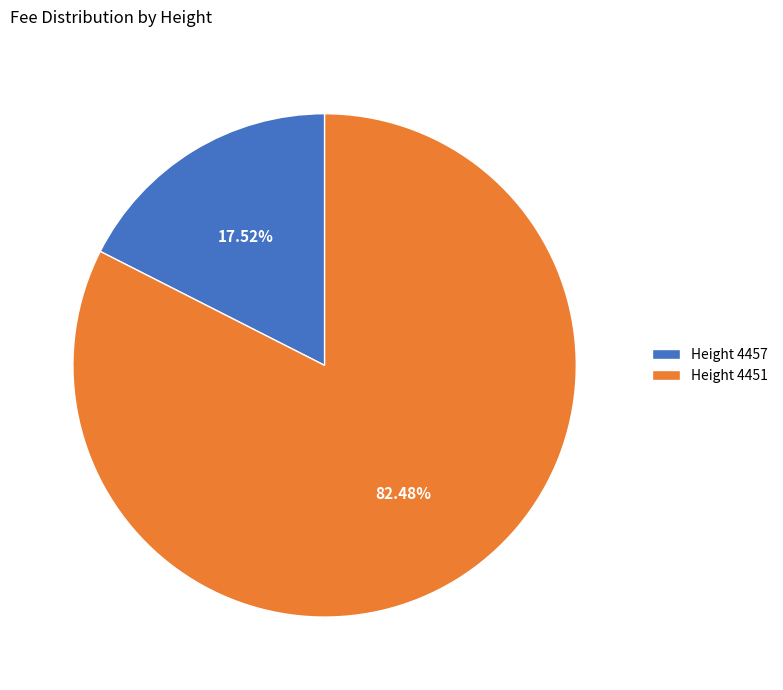

How many segments does this pie chart have?

2